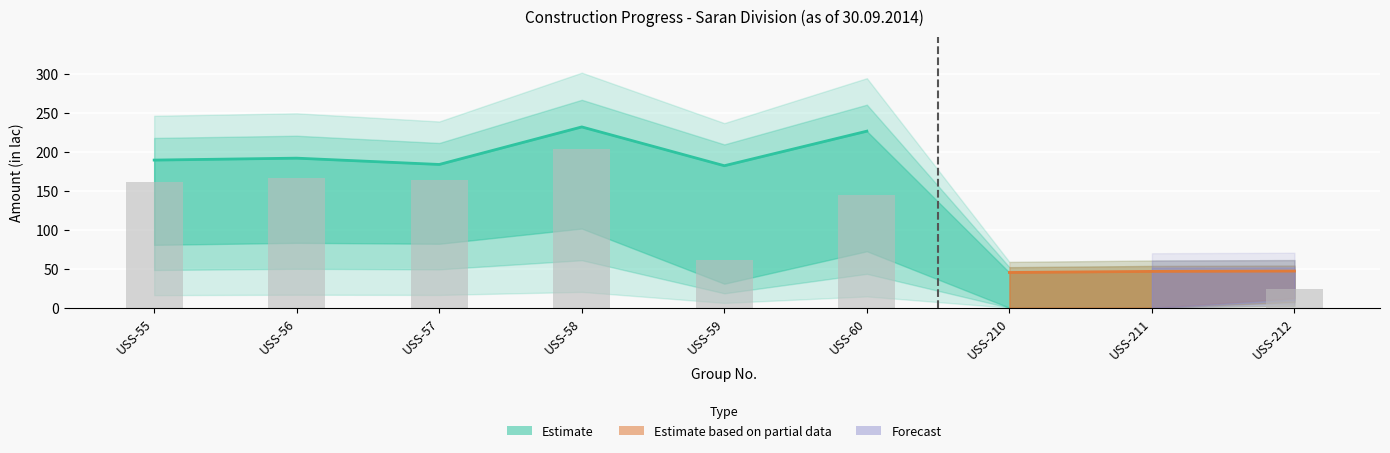

Reading left to right, transcribe all the data shown in this chart.

USS-55=161.6	USS-56=166.8	USS-57=164.4	USS-58=203.5	USS-59=61.7	USS-60=145.2	USS-210=0.0	USS-211=0.0	USS-212=24.4